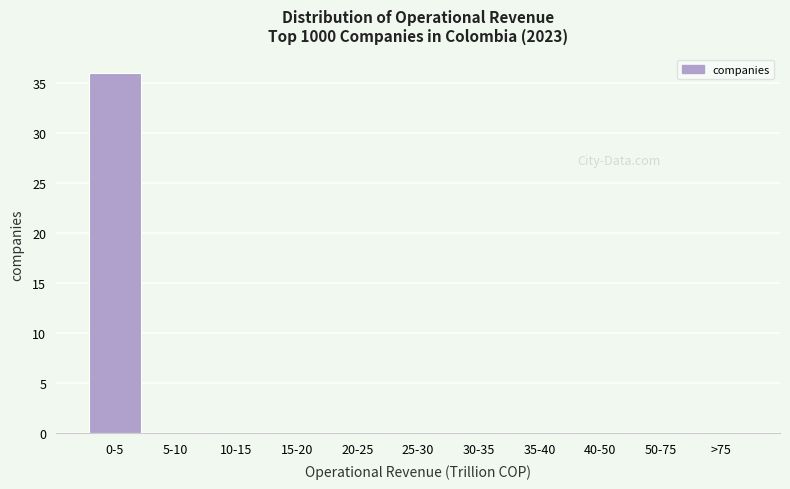

Reading left to right, transcribe all the data shown in this chart.

0-5=36	5-10=0	10-15=0	15-20=0	20-25=0	25-30=0	30-35=0	35-40=0	40-50=0	50-75=0	>75=0